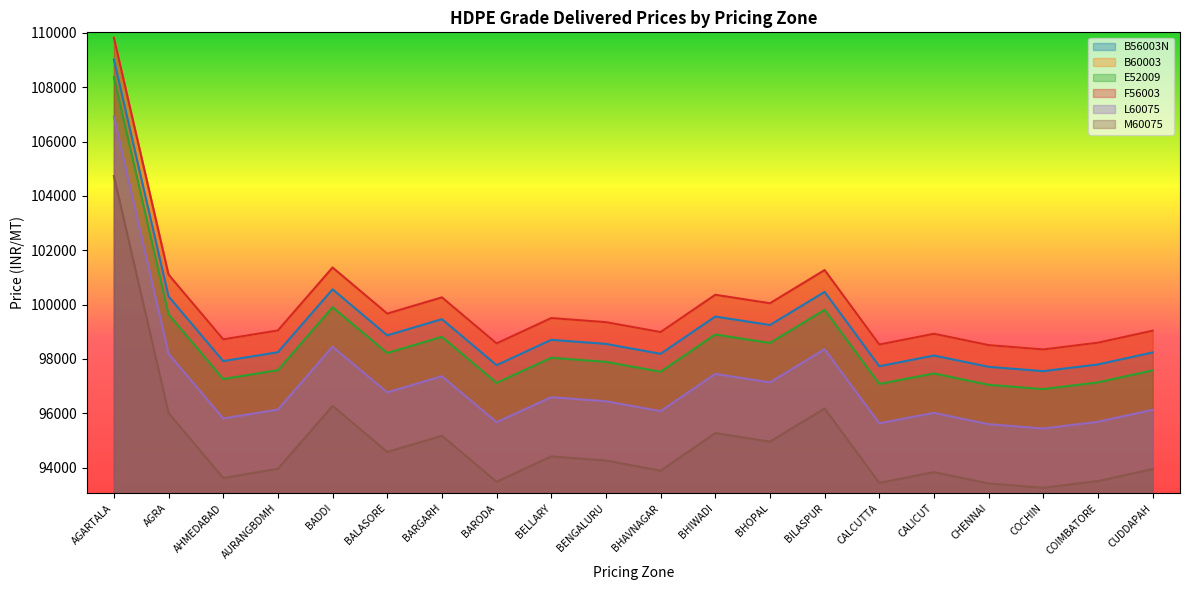

In B56003N, how many points are higher than both neighbors (excluding endpoints)?

6